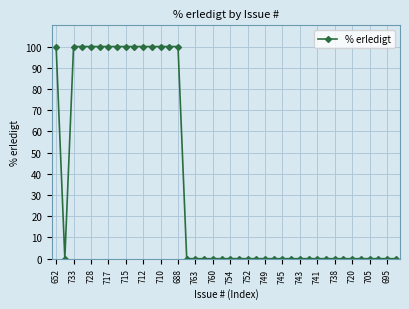

How many lines are shown in the chart?

1